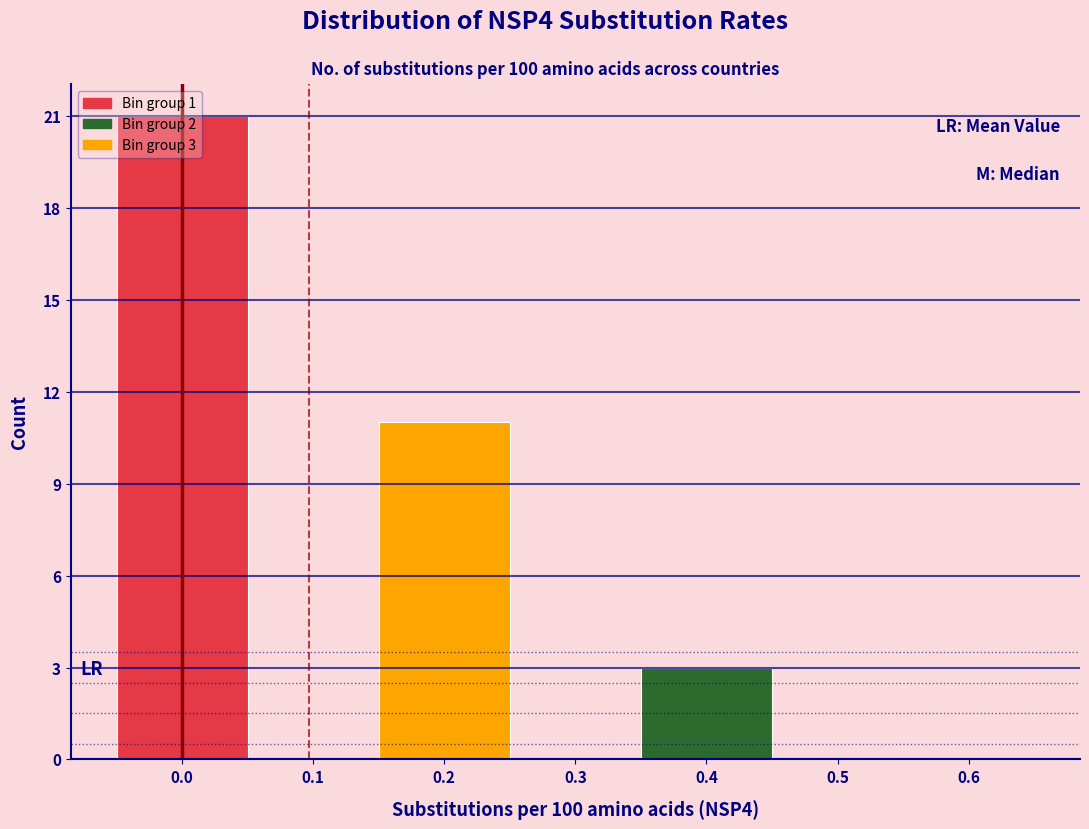

Over which range of the x-axis is the bar tallest?

-0.05 to 0.05